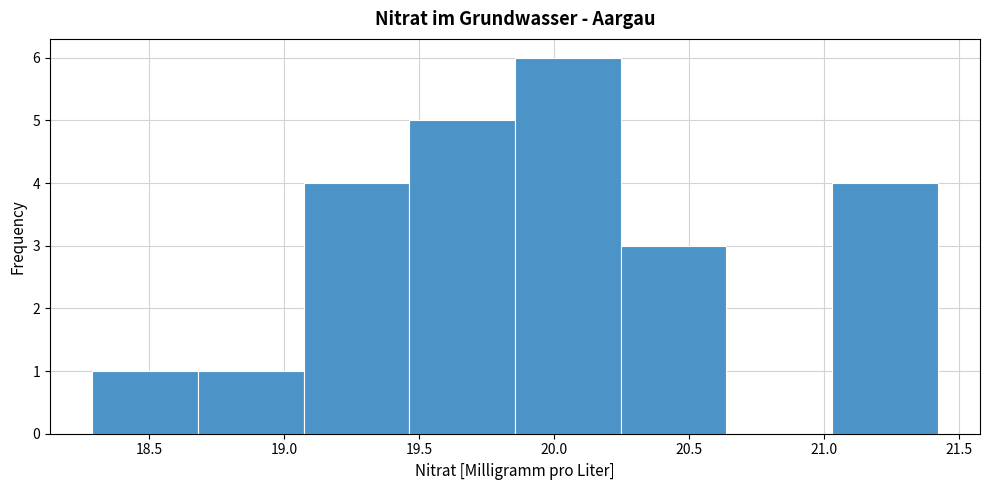

Reading left to right, transcribe this chart: for each bar, give the range it covers on the x-axis and its height. Neither the bar edges nor the heights are printed on the chart, so give them approximately, as read against the axes.

18.30 to 18.70: 1
18.70 to 19.05: 1
19.05 to 19.45: 4
19.45 to 19.85: 5
19.85 to 20.25: 6
20.25 to 20.65: 3
20.65 to 21.05: 0
21.05 to 21.40: 4